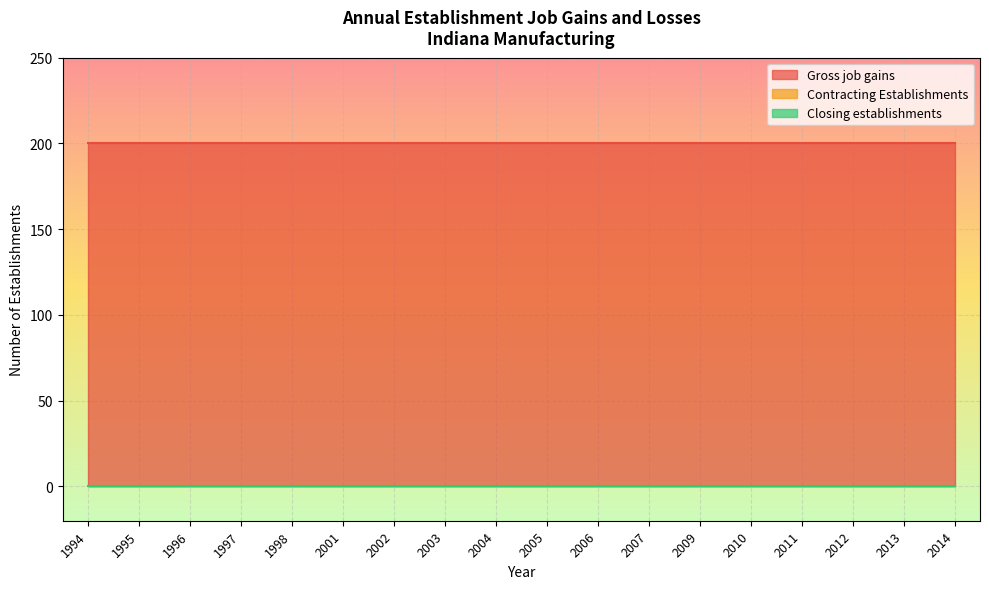

Which category has the lowest value in the Closing establishments series?

1994